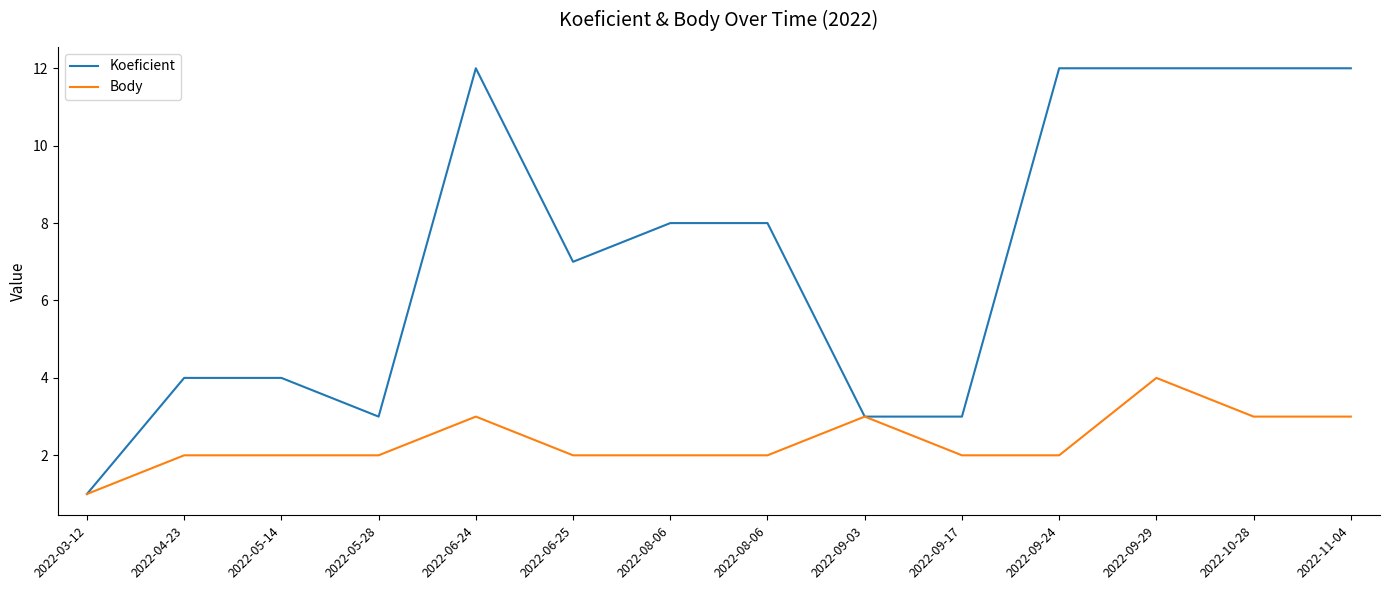

Reading left to right, transcribe all the data shown in this chart.

Koeficient: 2022-03-12=1	2022-04-23=4	2022-05-14=4	2022-05-28=3	2022-06-24=12	2022-06-25=7	2022-08-06=8	2022-08-06=8	2022-09-03=3	2022-09-17=3	2022-09-24=12	2022-09-29=12	2022-10-28=12	2022-11-04=12
Body: 2022-03-12=1	2022-04-23=2	2022-05-14=2	2022-05-28=2	2022-06-24=3	2022-06-25=2	2022-08-06=2	2022-08-06=2	2022-09-03=3	2022-09-17=2	2022-09-24=2	2022-09-29=4	2022-10-28=3	2022-11-04=3